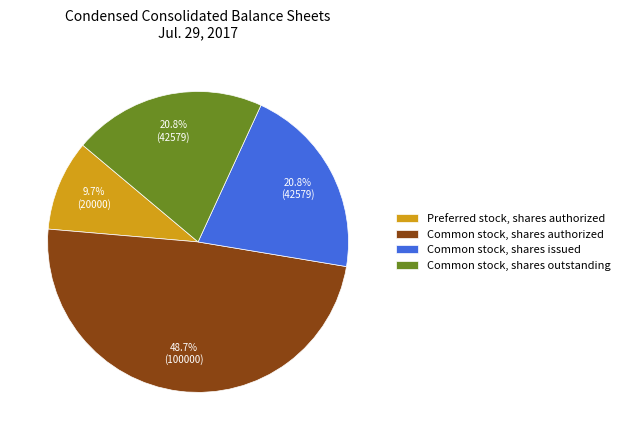

What percentage is the Common stock, shares outstanding slice, to the nearest percent?

21%